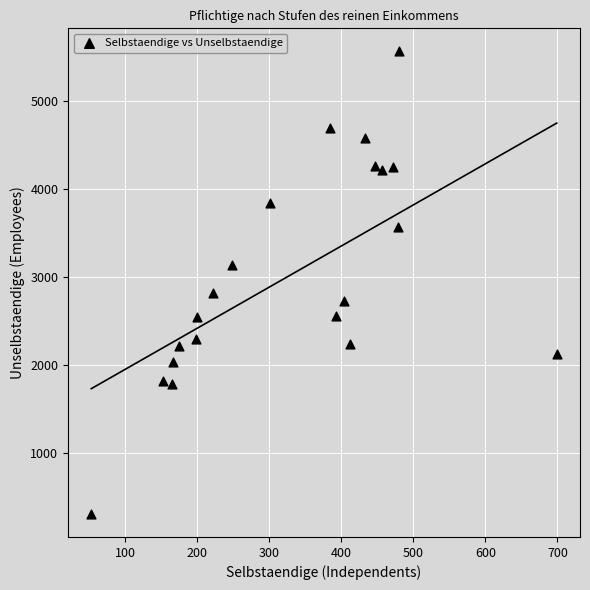

What Y value in the scatter plot is closest to 2935?

2814